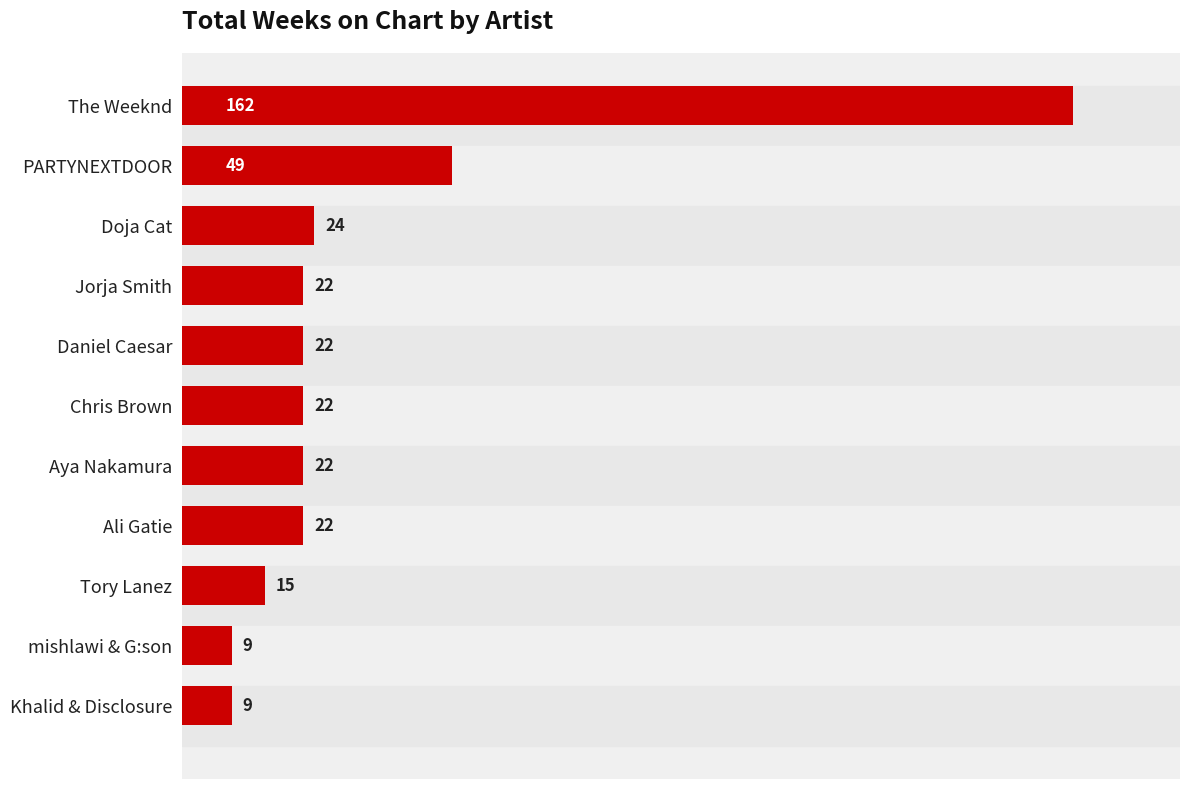

Reading top to bottom, extract all data points from this chart.

The Weeknd=162	PARTYNEXTDOOR=49	Doja Cat=24	Jorja Smith=22	Daniel Caesar=22	Chris Brown=22	Aya Nakamura=22	Ali Gatie=22	Tory Lanez=15	mishlawi & G:son=9	Khalid & Disclosure=9